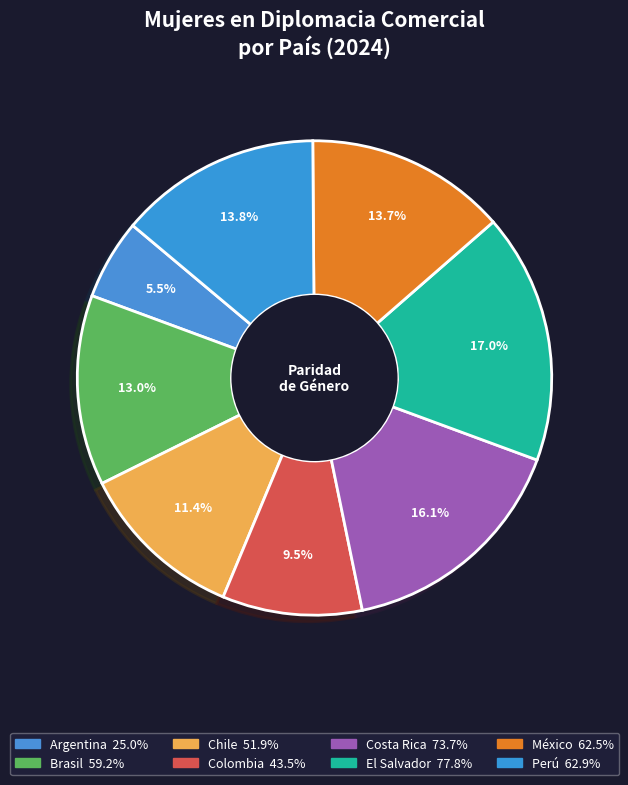

Rank the categories by value from lowest to highest.

Argentina, Colombia, Chile, Brasil, México, Perú, Costa Rica, El Salvador